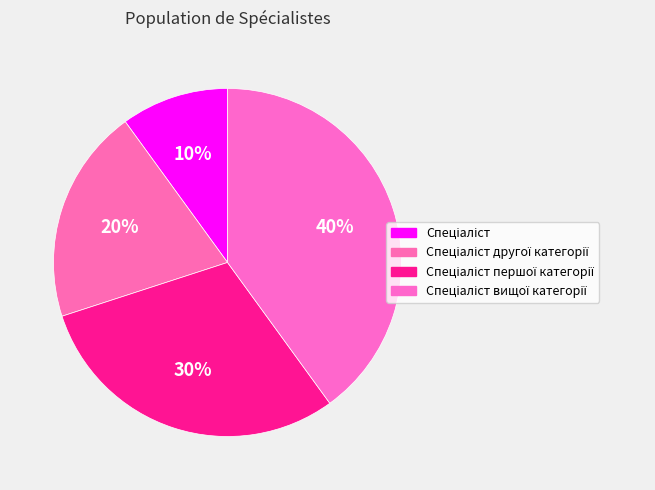

Which slice is the smallest?

Спеціаліст